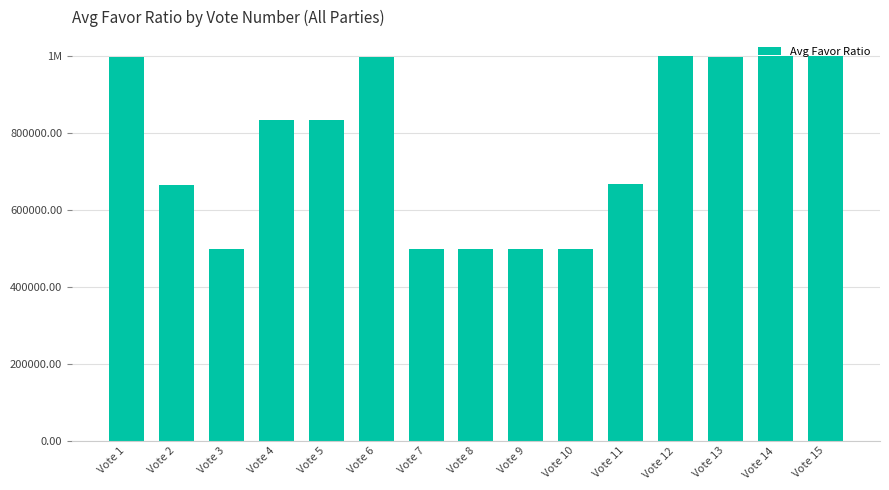

Reading right to left, transcribe all the data shown in this chart.

1000000.0	1000000.0	999047.6	1000000.0	668402.8	500000.0	500000.0	500000.0	500000.0	999108.7	833333.3	833333.3	500000.0	666666.7	998456.8